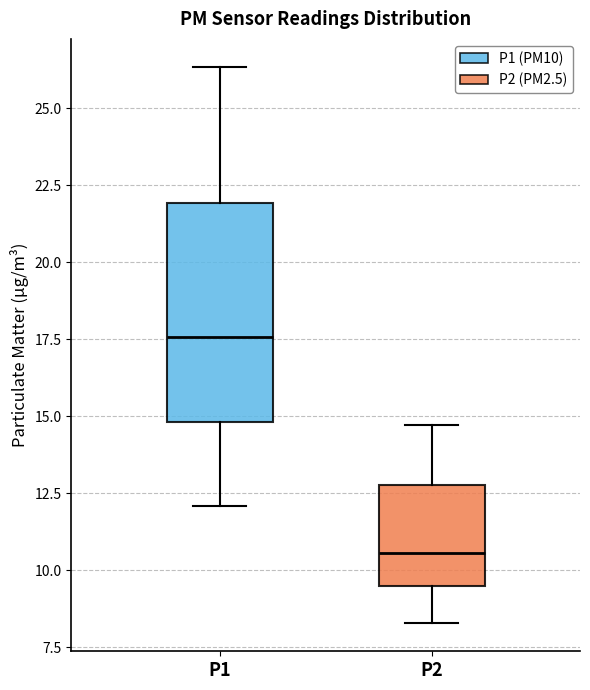

Reading left to right, read every box against the y-axis: the position of its median line, the range the box covers, and the ends of its whiskers. The values are not printed on the chart, so give them approximately, as read against the axis.

P1: median 17.5, box 15.0 to 22.0, whiskers 12.0 to 26.5
P2: median 10.5, box 9.5 to 13.0, whiskers 8.5 to 14.5